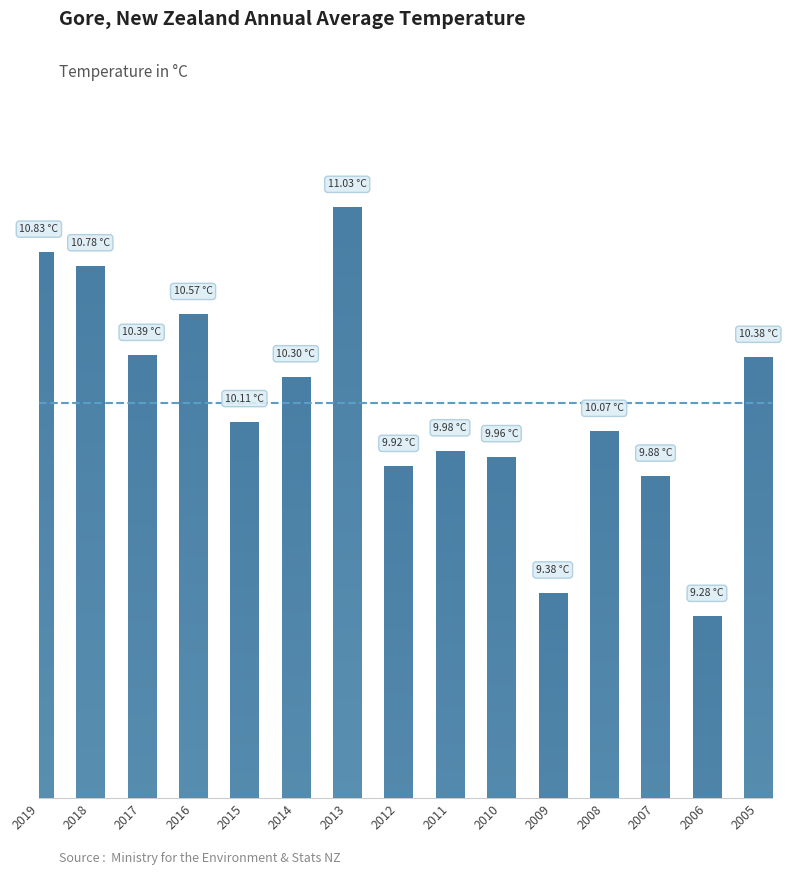

At which category does the chart reach its minimum across all series?

2006